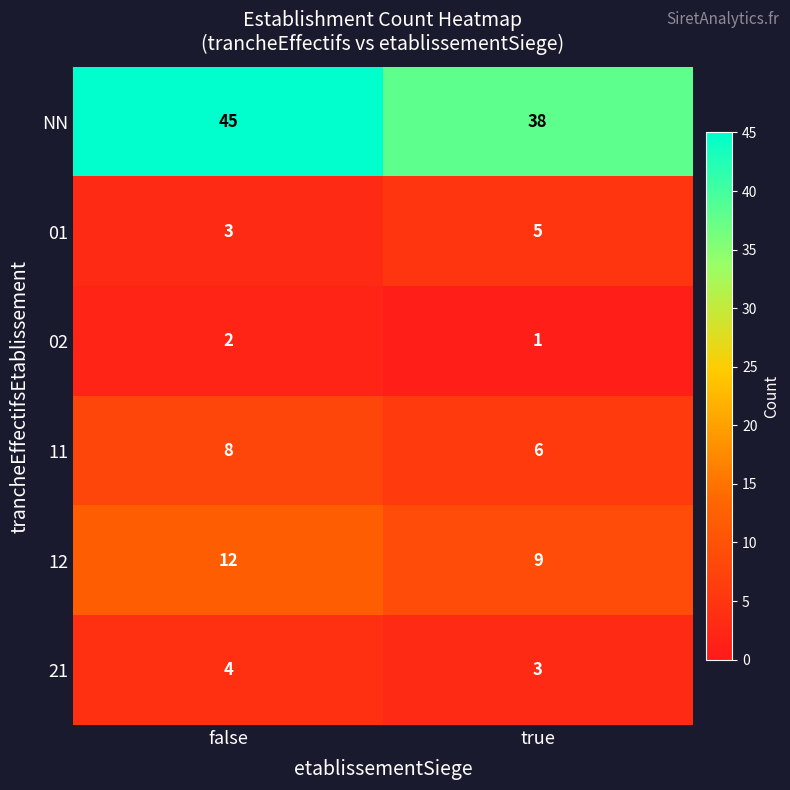

What is the sum of the 11 values at false and true?

14